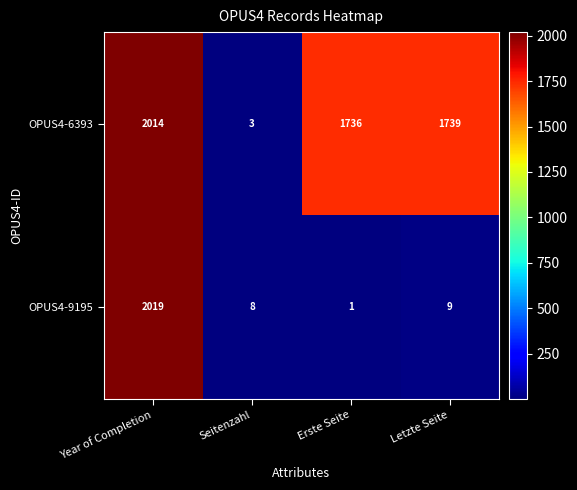

What is the greatest value displayed?

2019